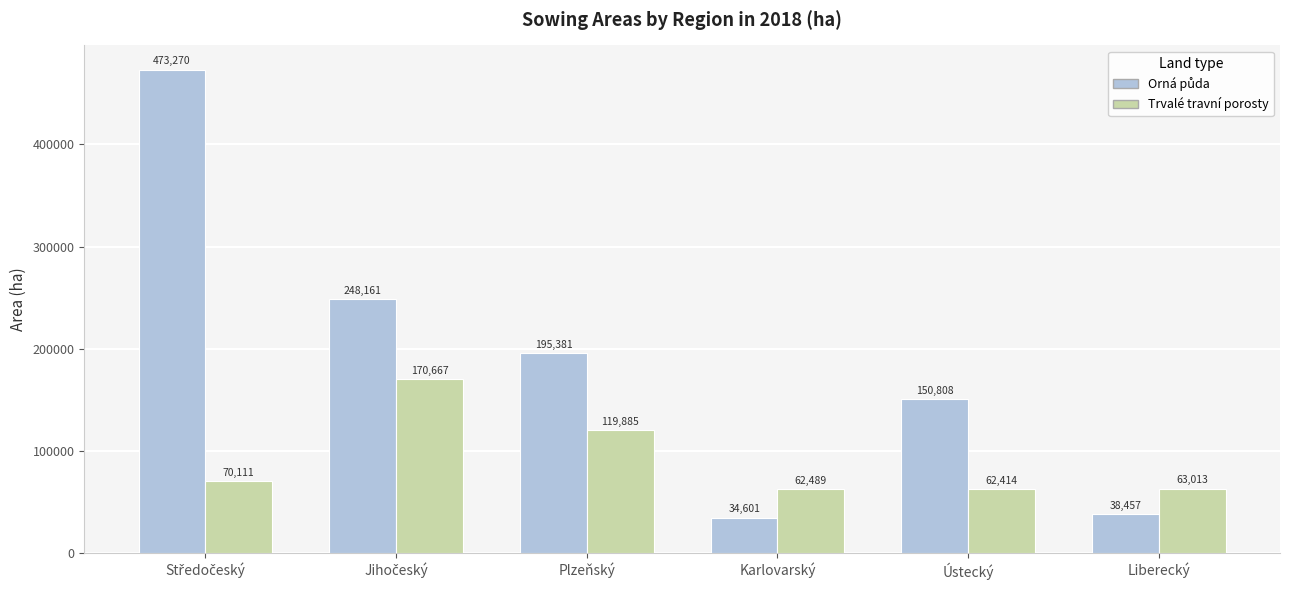

True or false: Trvalé travní porosty has a value of 62413.9 at Ústecký.

True